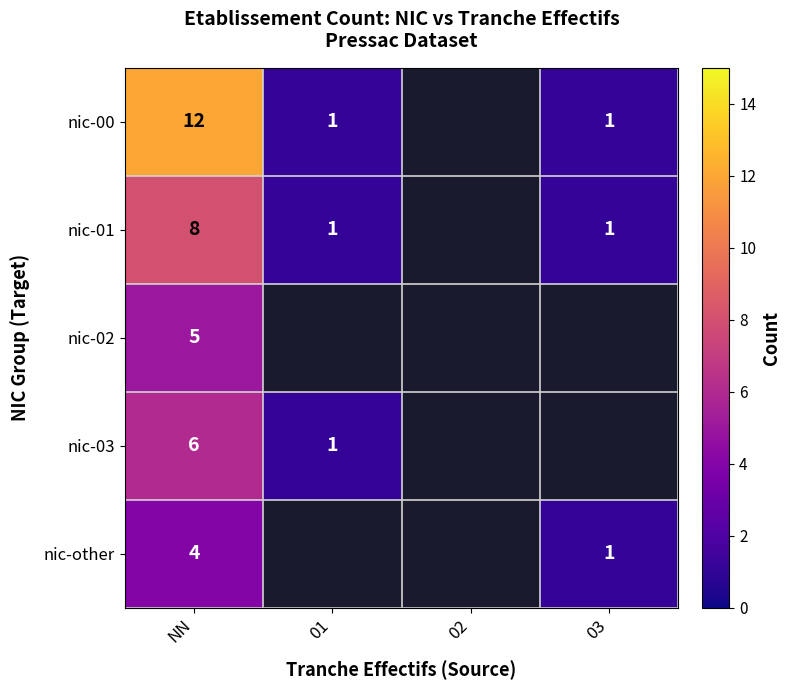

Is the value of nic-00 at NN greater than the value of nic-02 at NN?

Yes